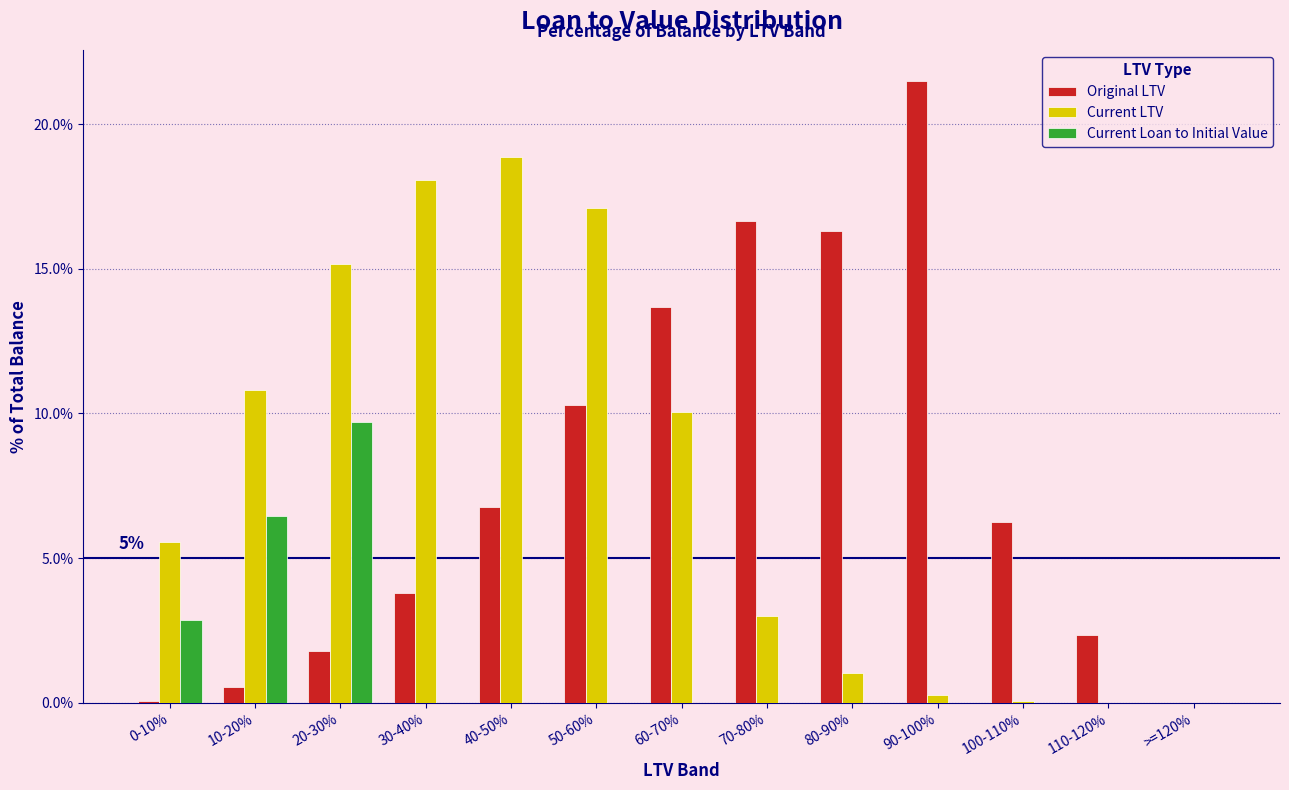

What is the sum of all Current Loan to Initial Value values?

19.0